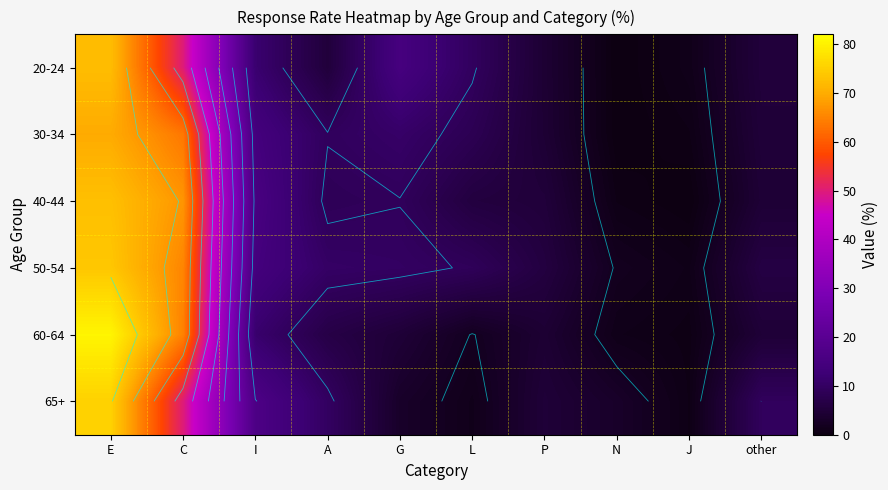

At which label does 30-34 first exceed 9?

E